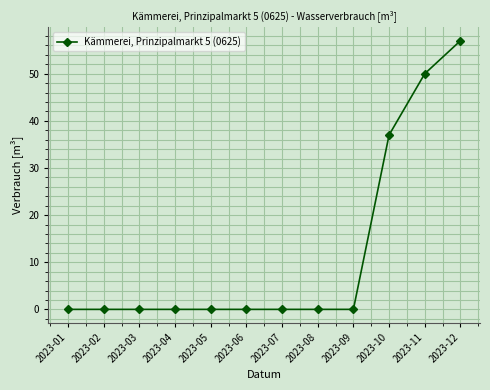

Does the chart have visible grid lines?

Yes